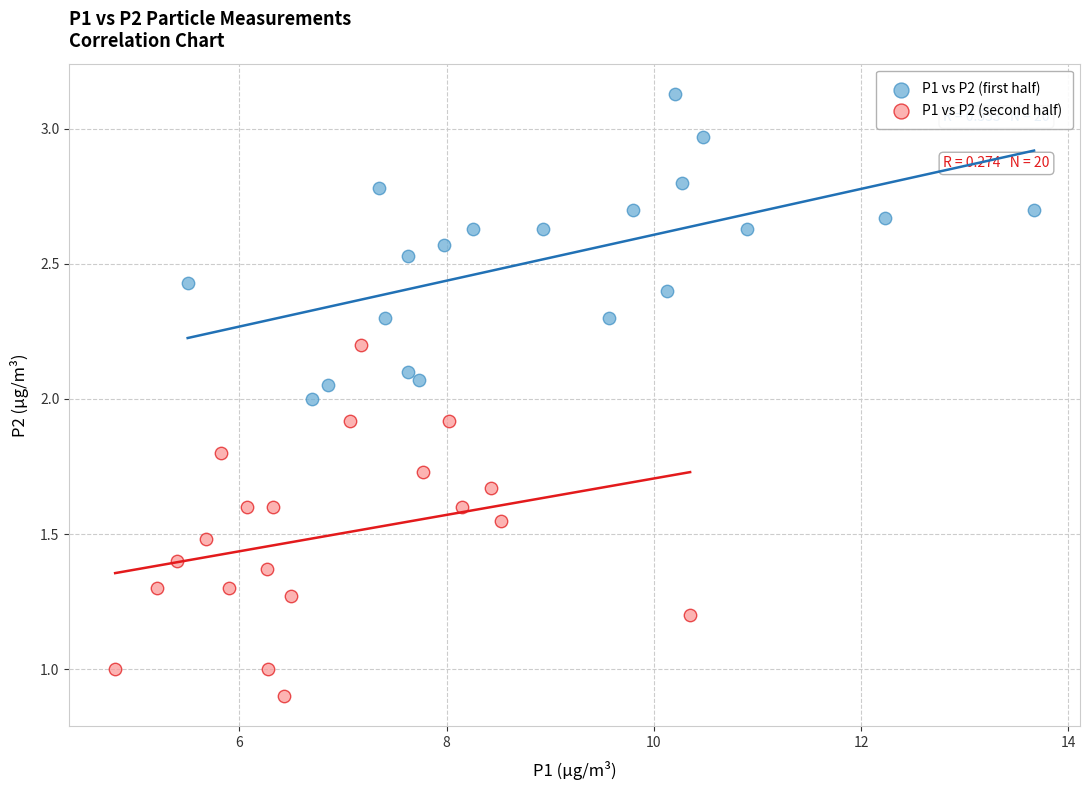

Which series has the largest Y range (max minus min)?

P1 vs P2 (second half)